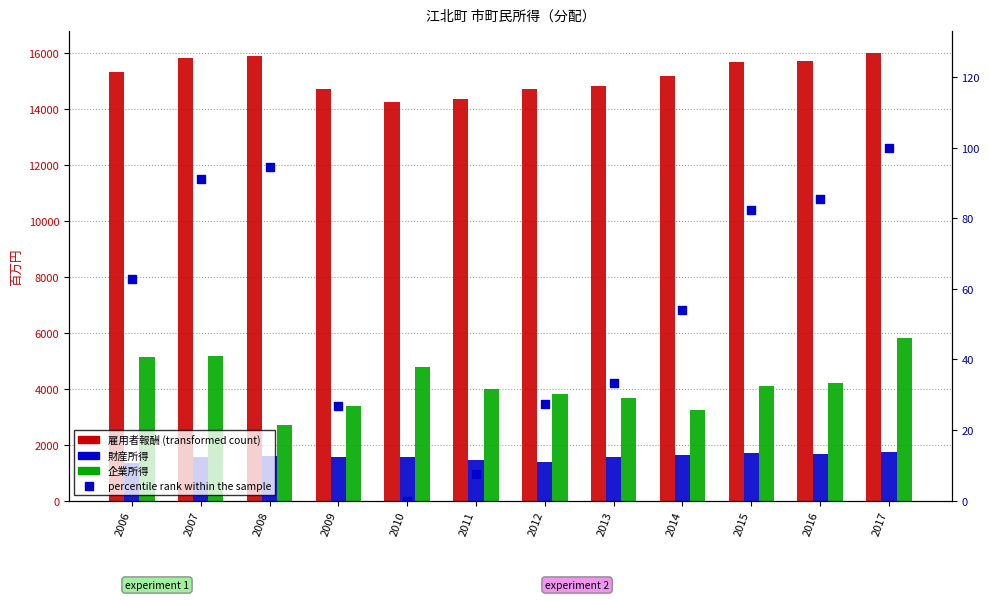

At how many categories does at least one series exceed 12720?

12